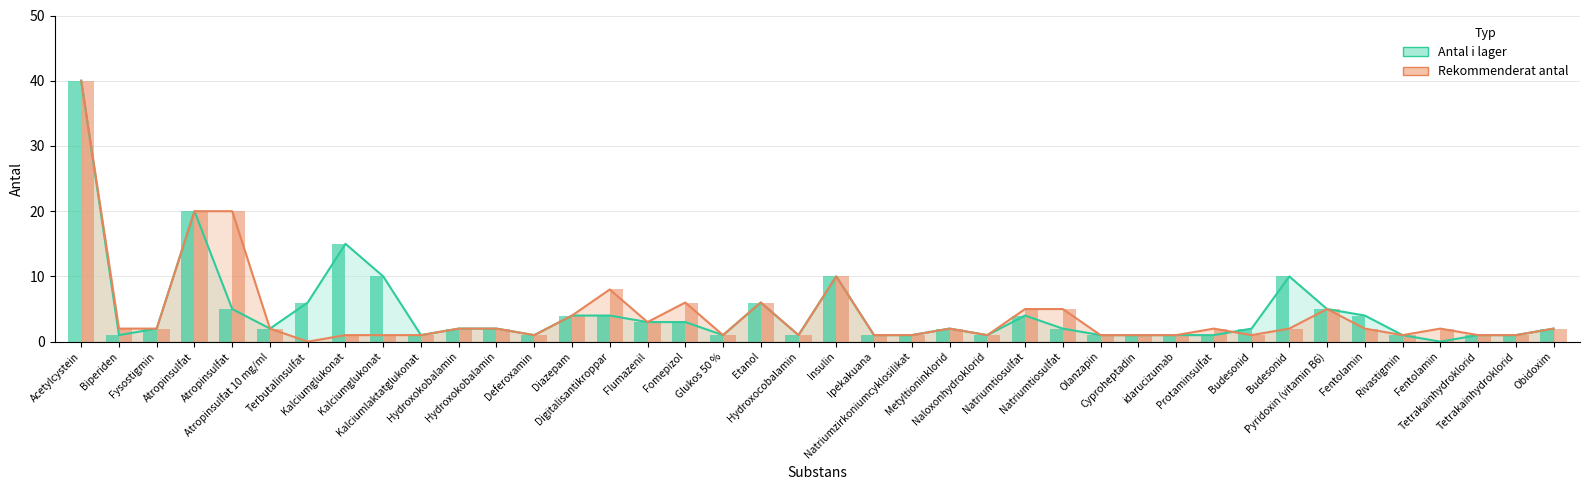

What is the label of the 19th bar from the right?

Ipekakuana